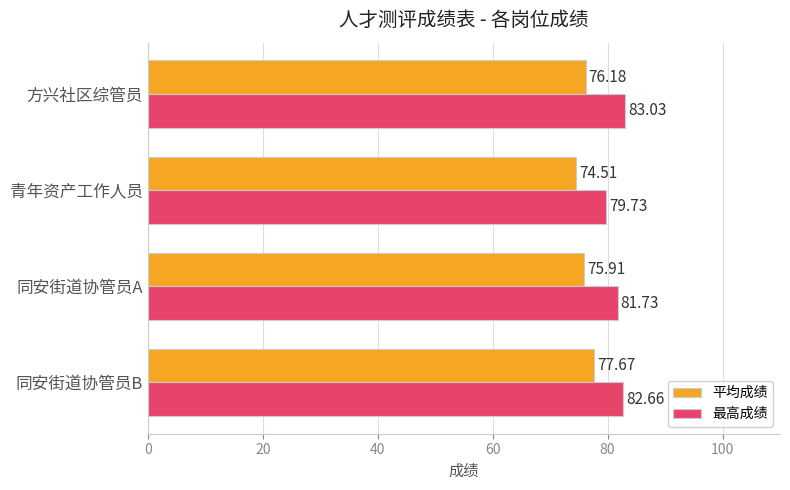

Rank the categories by 最高成绩 value from lowest to highest.

青年资产工作人员, 同安街道协管员A, 同安街道协管员B, 方兴社区综管员